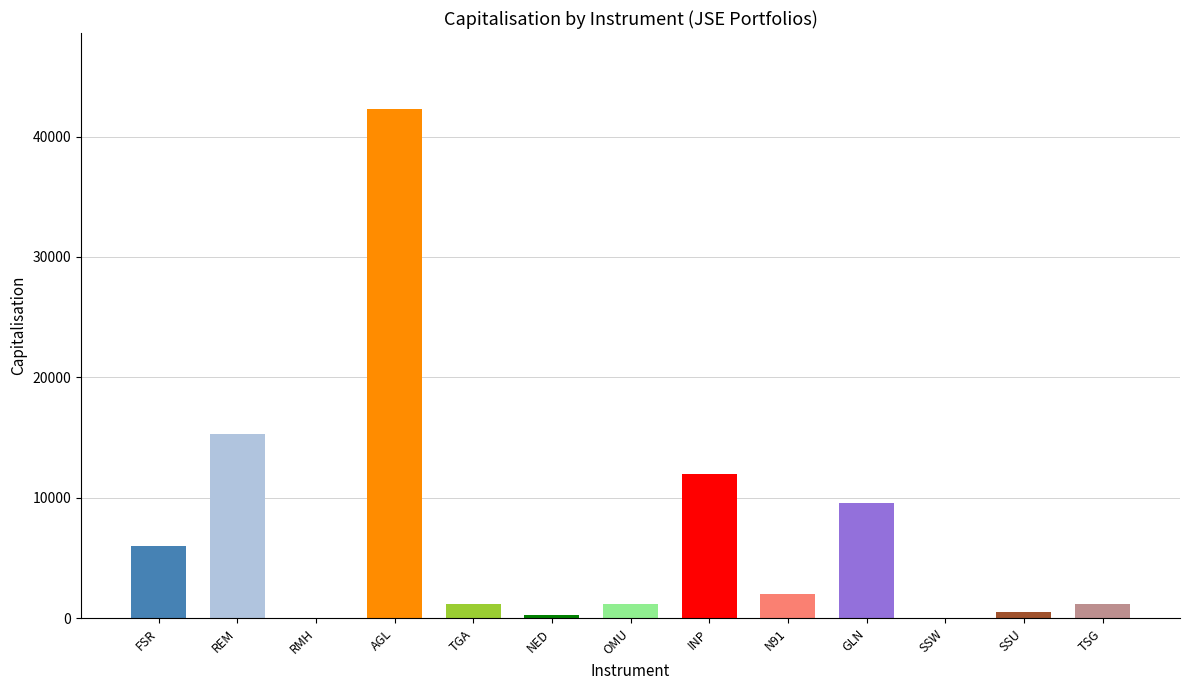

Which category has the lowest value across all series?

SSW